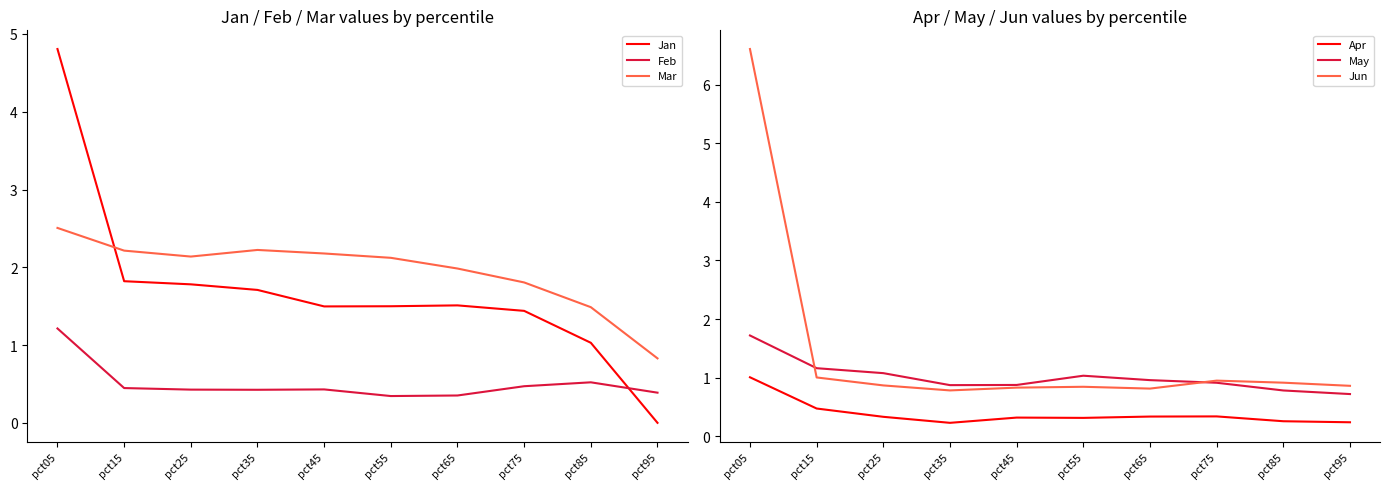

Rank the categories by Apr value from highest to lowest.

pct05, pct15, pct75, pct65, pct25, pct45, pct55, pct85, pct95, pct35